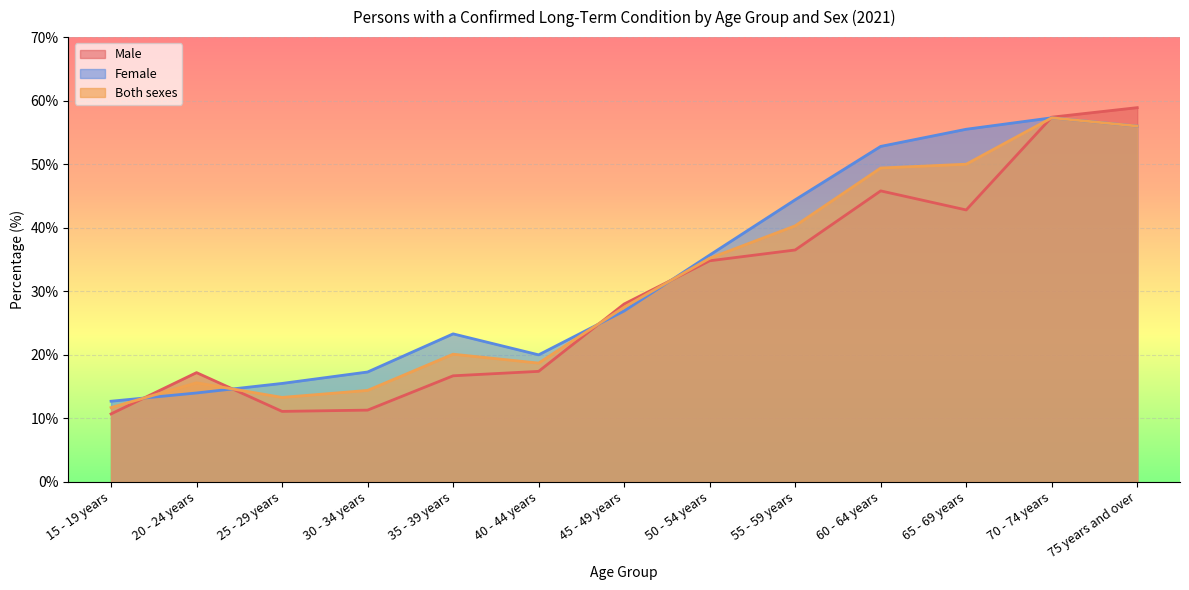

At which category does Male reach its first local valley?

25 - 29 years